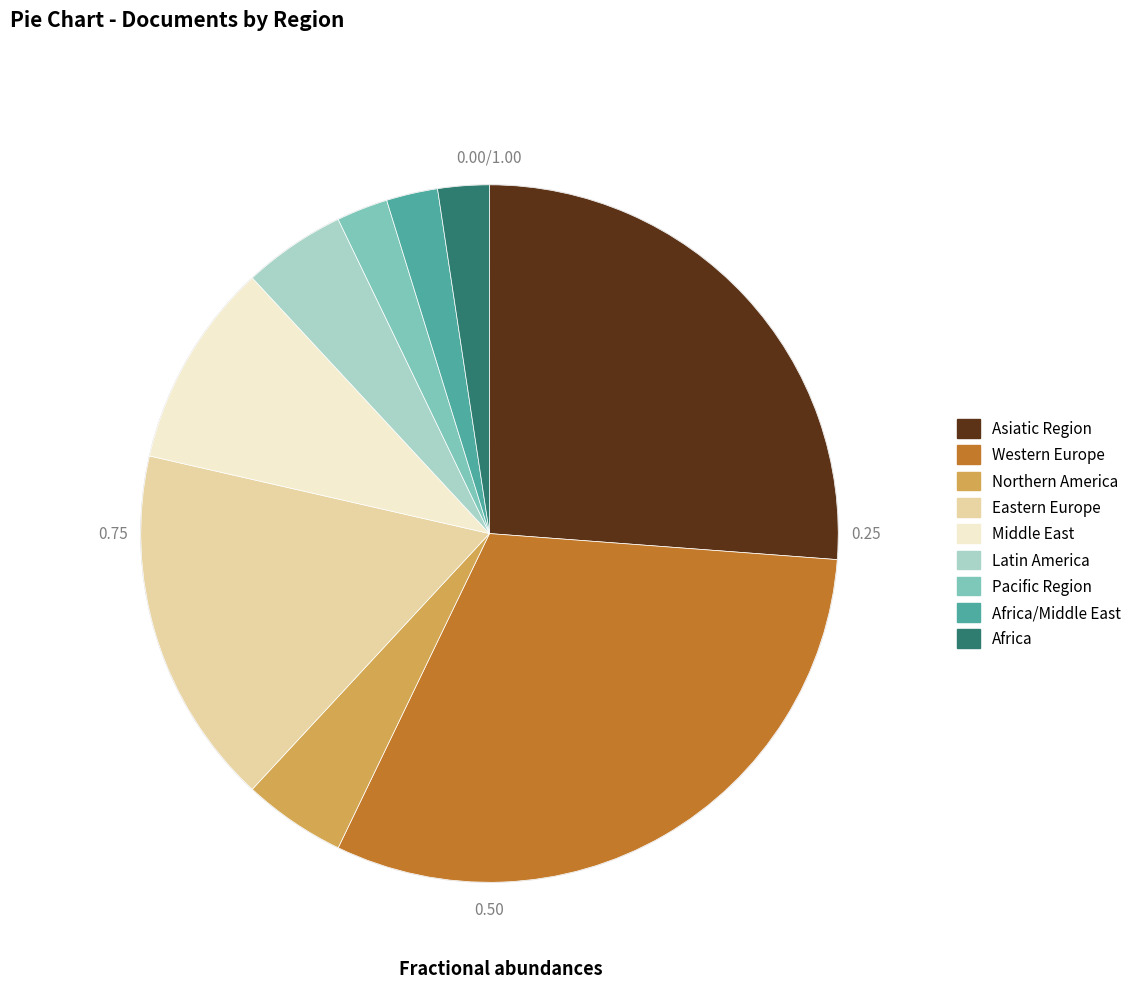

Which category has the biggest portion of the pie?

Western Europe